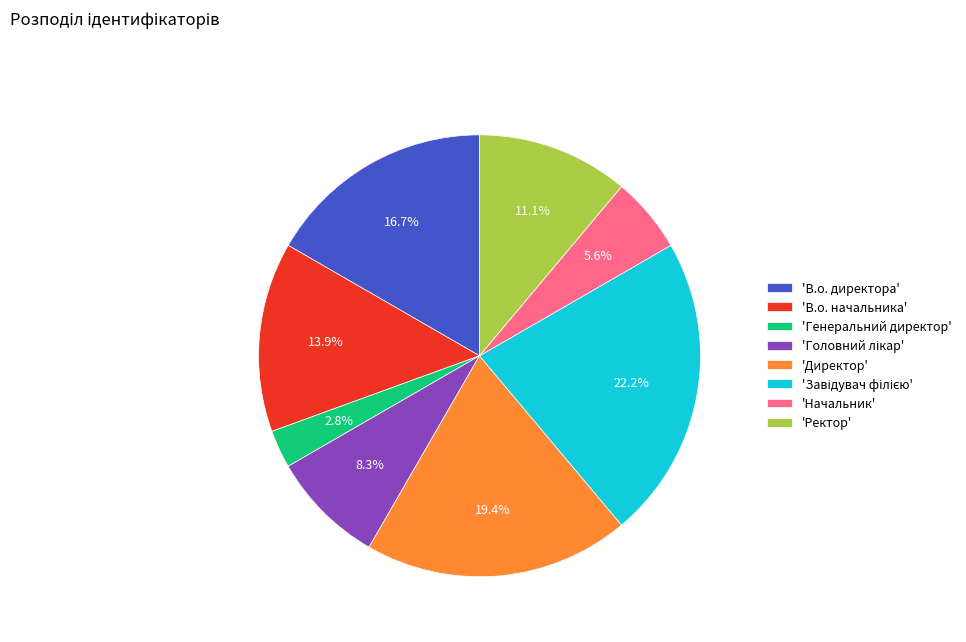

Which slice is the smallest?

'Генеральний директор'